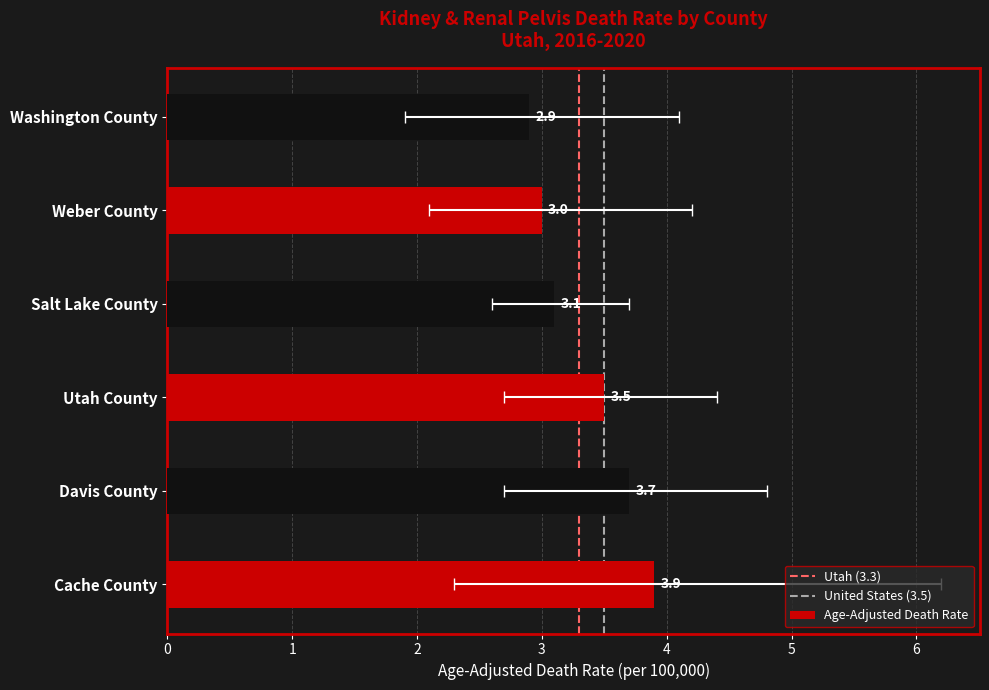

What is the average value of the Lower CI series?

2.4